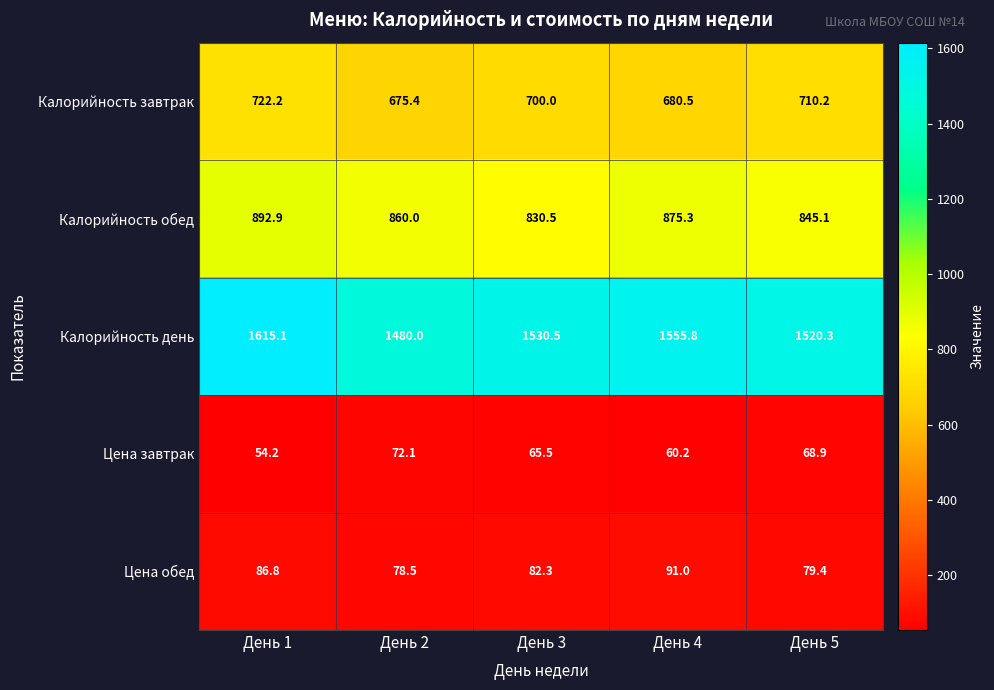

What is the difference between the maximum and second lowest values in the Калорийность завтрак series?

41.7